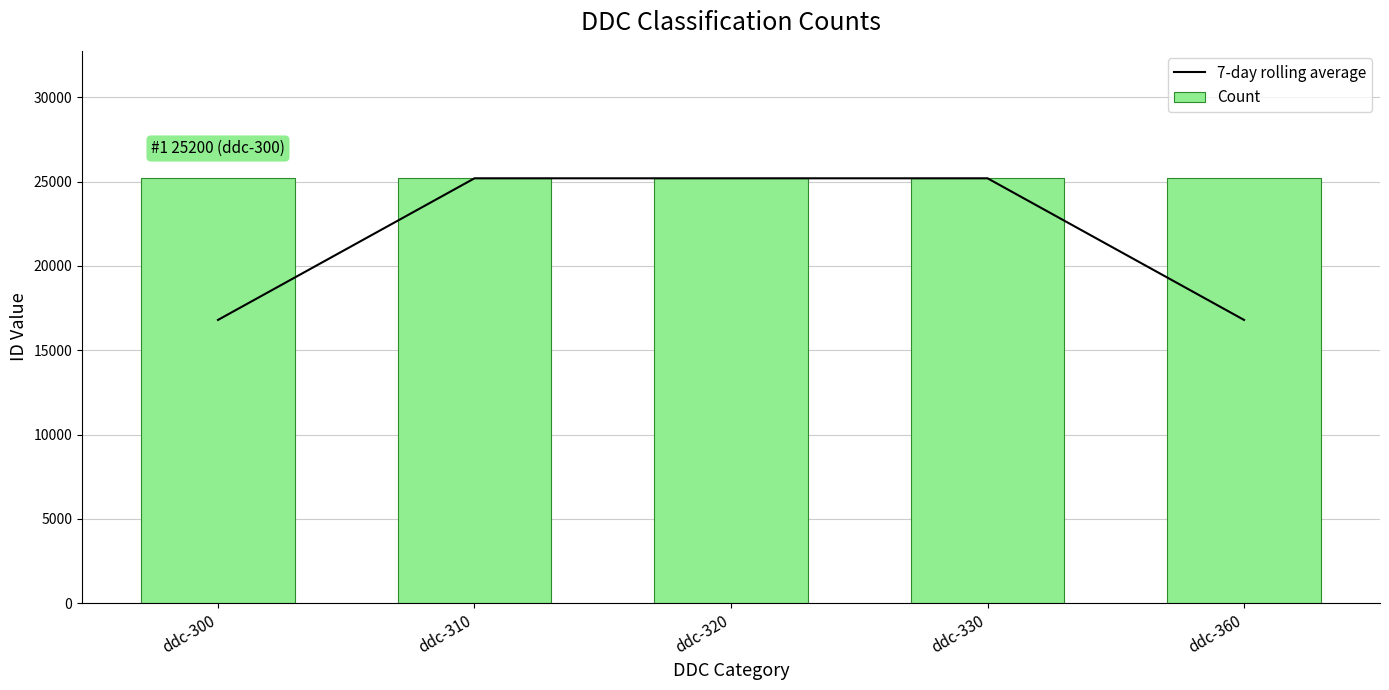

Rank the series by their average value, from lowest to highest.

7-day rolling average, Count